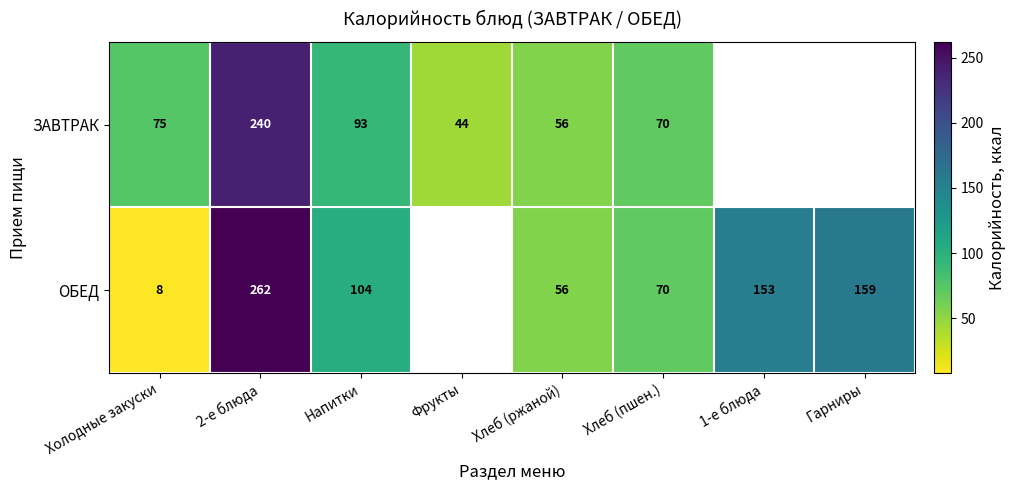

Between Холодные закуски and 2-е блюда, which series saw the biggest shift?

ОБЕД